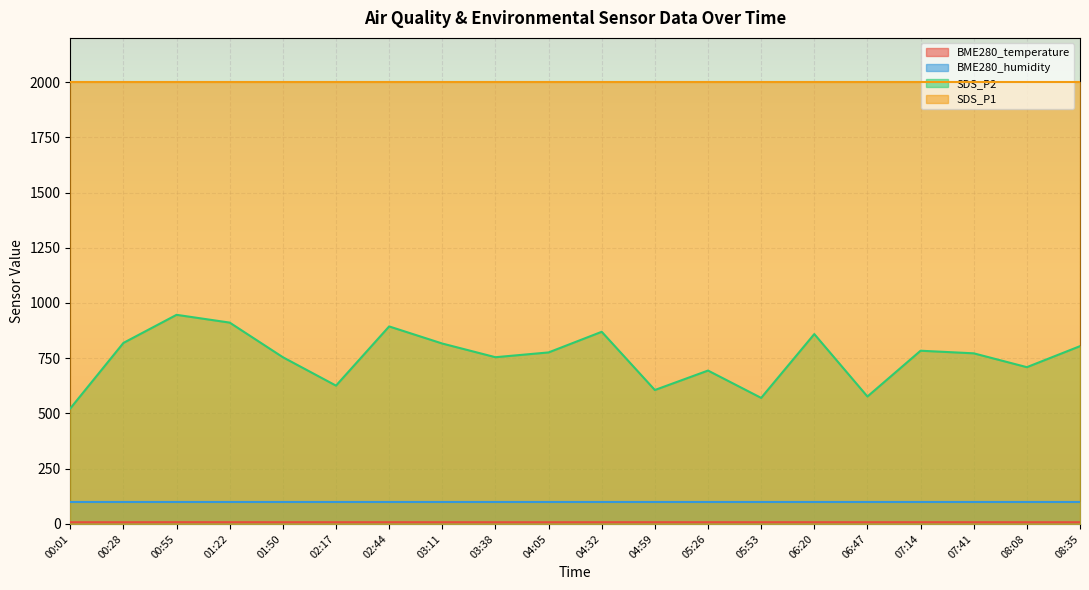

What is the greatest value displayed?

1999.9